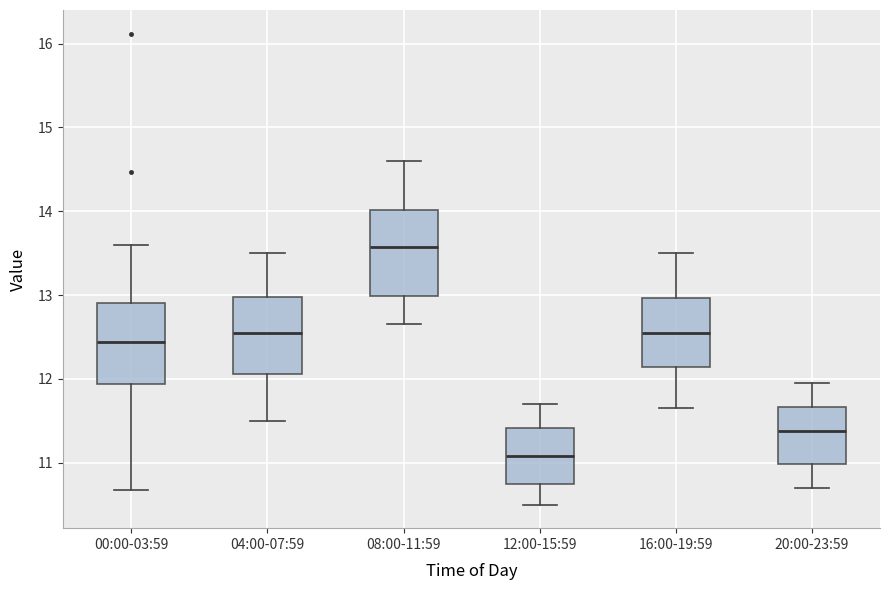

Reading left to right, read every box against the y-axis: the position of its median line, the range the box covers, and the ends of its whiskers. The values are not printed on the chart, so give them approximately, as read against the axis.

00:00-03:59: median 12.4, box 11.9 to 12.9, whiskers 10.7 to 13.6
04:00-07:59: median 12.6, box 12.1 to 13.0, whiskers 11.5 to 13.5
08:00-11:59: median 13.6, box 13.0 to 14.0, whiskers 12.7 to 14.6
12:00-15:59: median 11.1, box 10.8 to 11.4, whiskers 10.5 to 11.7
16:00-19:59: median 12.6, box 12.1 to 13.0, whiskers 11.7 to 13.5
20:00-23:59: median 11.4, box 11.0 to 11.7, whiskers 10.7 to 12.0